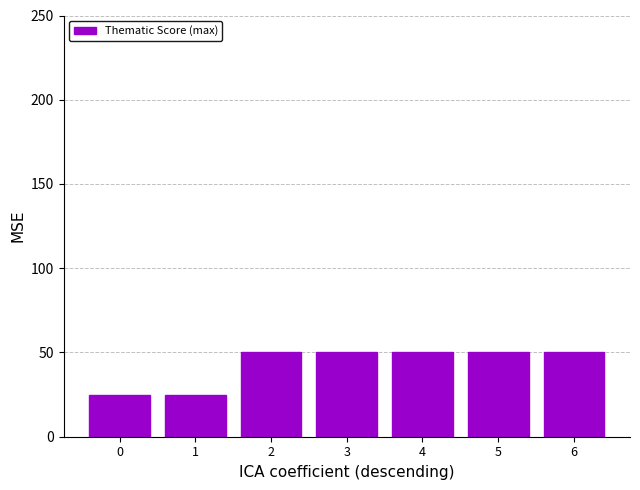

Reading right to left, list all the values displayed in this chart.

50	50	50	50	50	25	25